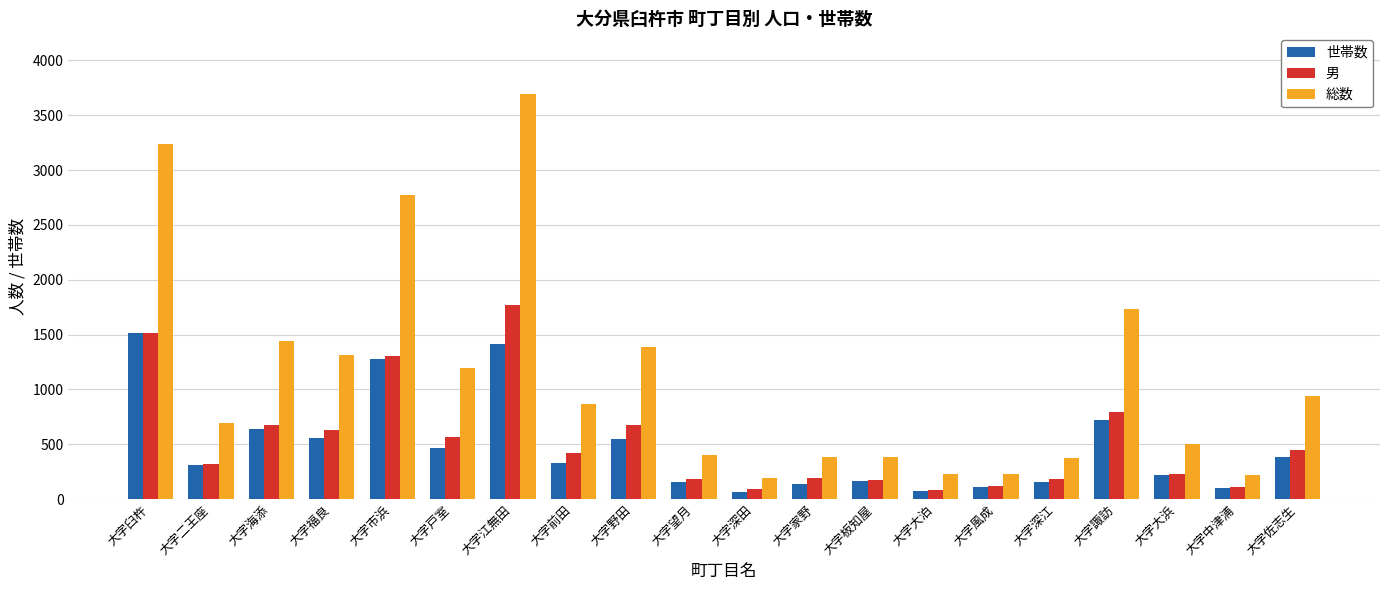

Count the number of data series in this chart.

3